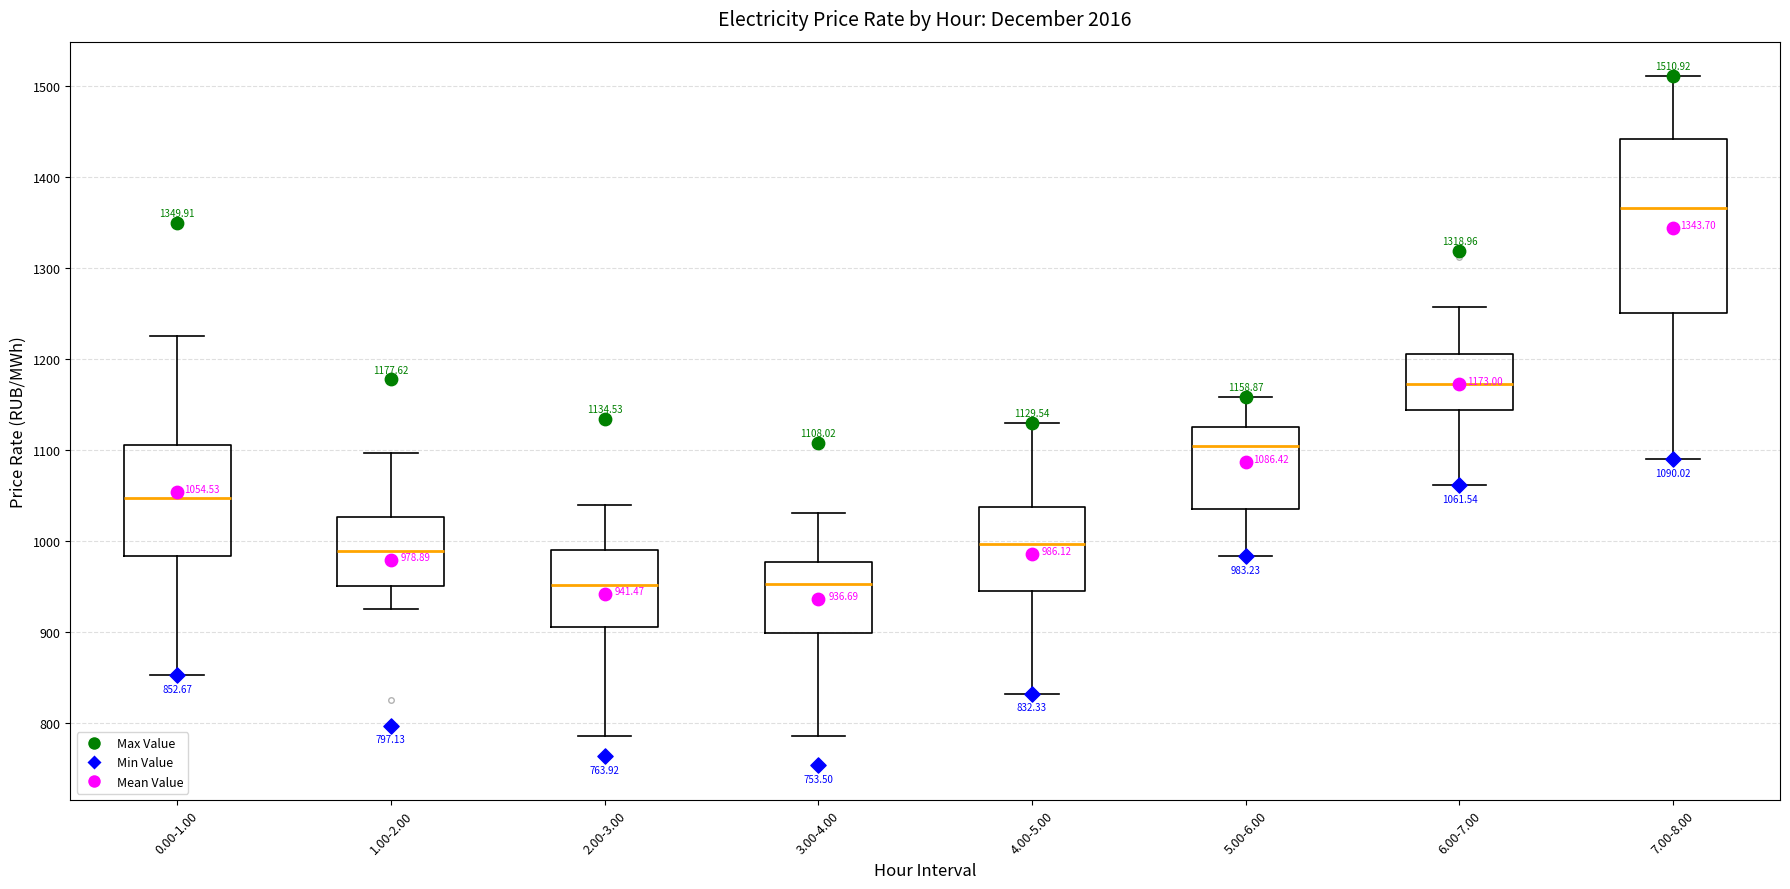

Which box has the highest median line?

7.00-8.00